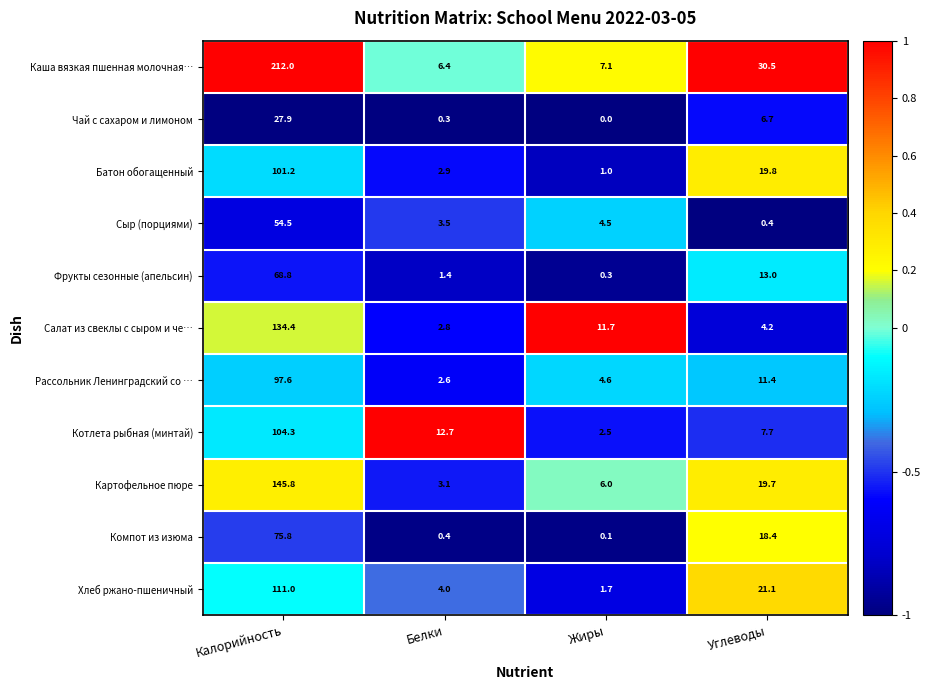

What is the difference between the second highest and second lowest values in the Хлеб ржано-пшеничный series?

17.1